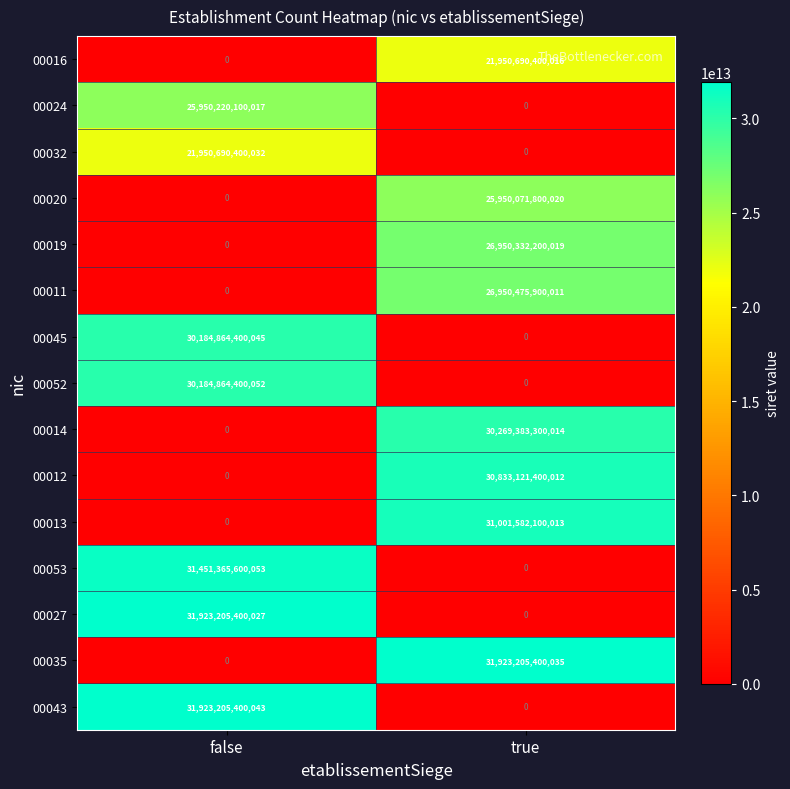

What is the difference between the maximum and minimum values in the 00011 series?

26950475900011